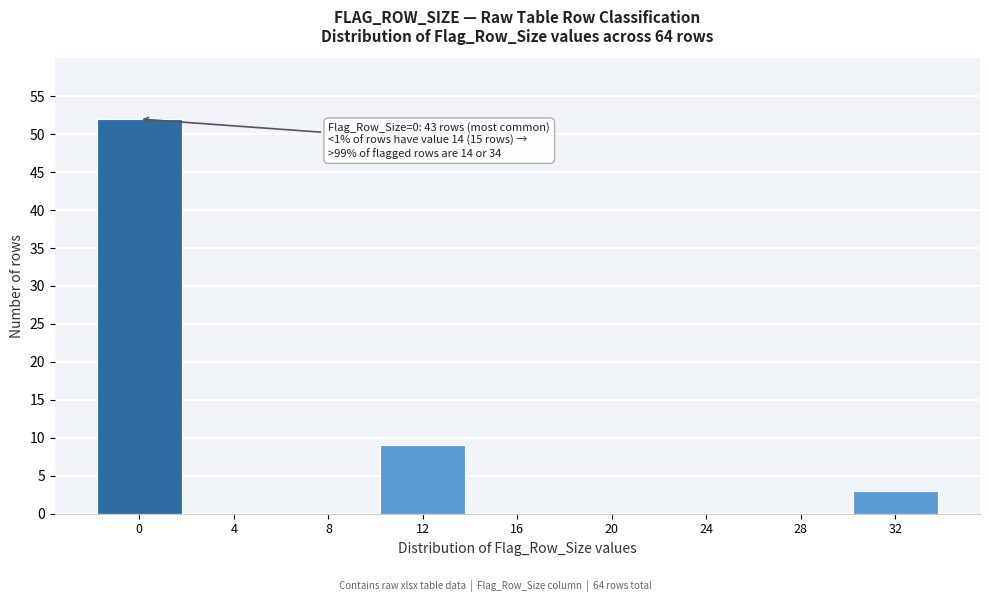

Reading left to right, extract all data points from this chart.

0=52	4=0	8=0	12=9	16=0	20=0	24=0	28=0	32=3